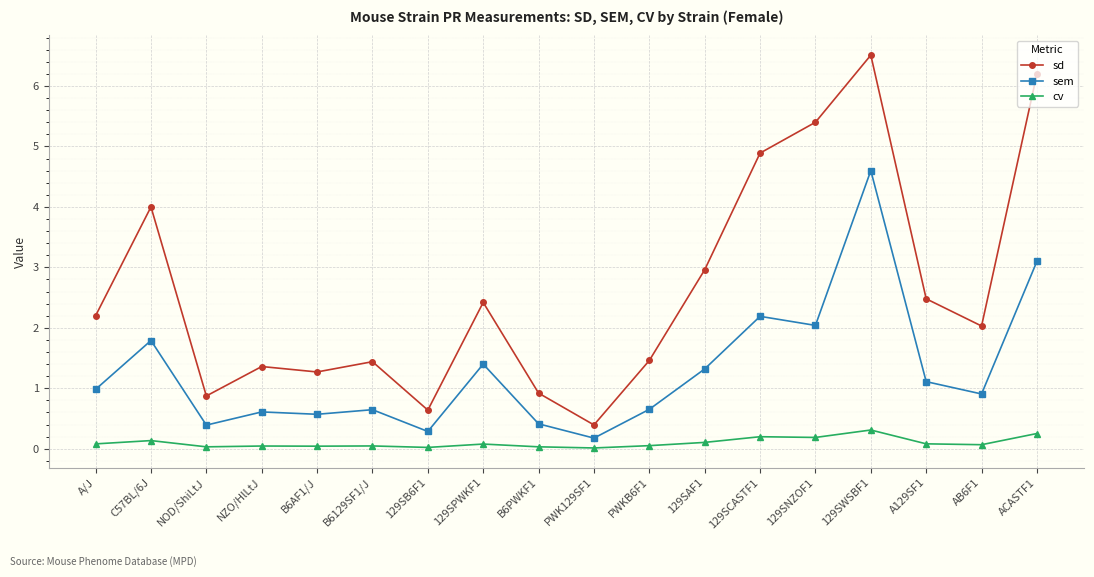

Rank the series by their maximum value, from highest to lowest.

sd, sem, cv